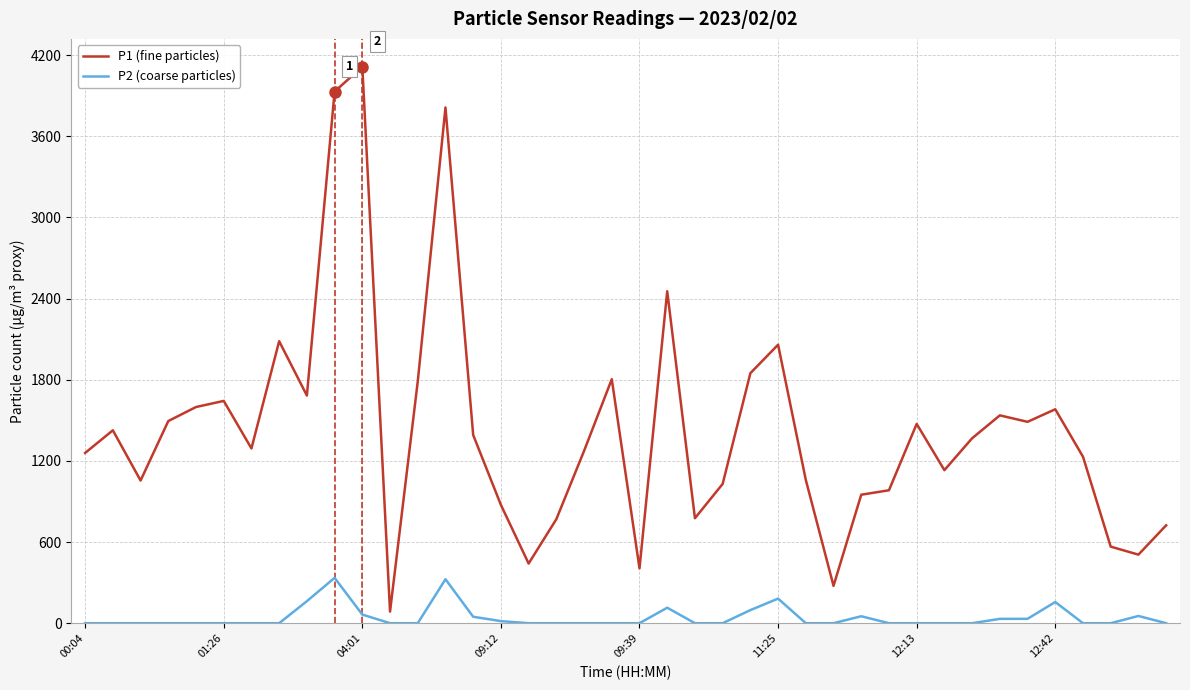

List the series in order of their peak value, highest first.

P1 (fine particles), P2 (coarse particles)